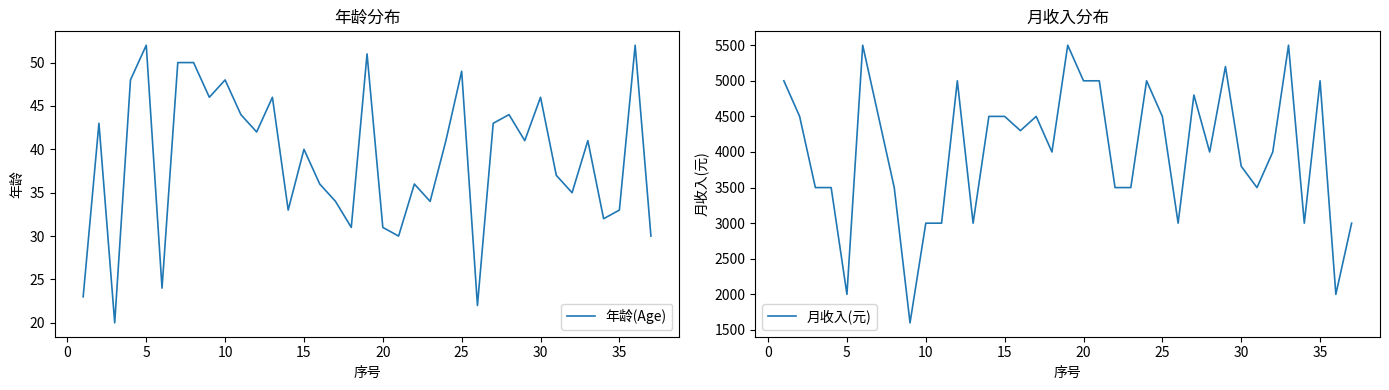

Is it true that 年龄(Age) equals 23 at 5?

False